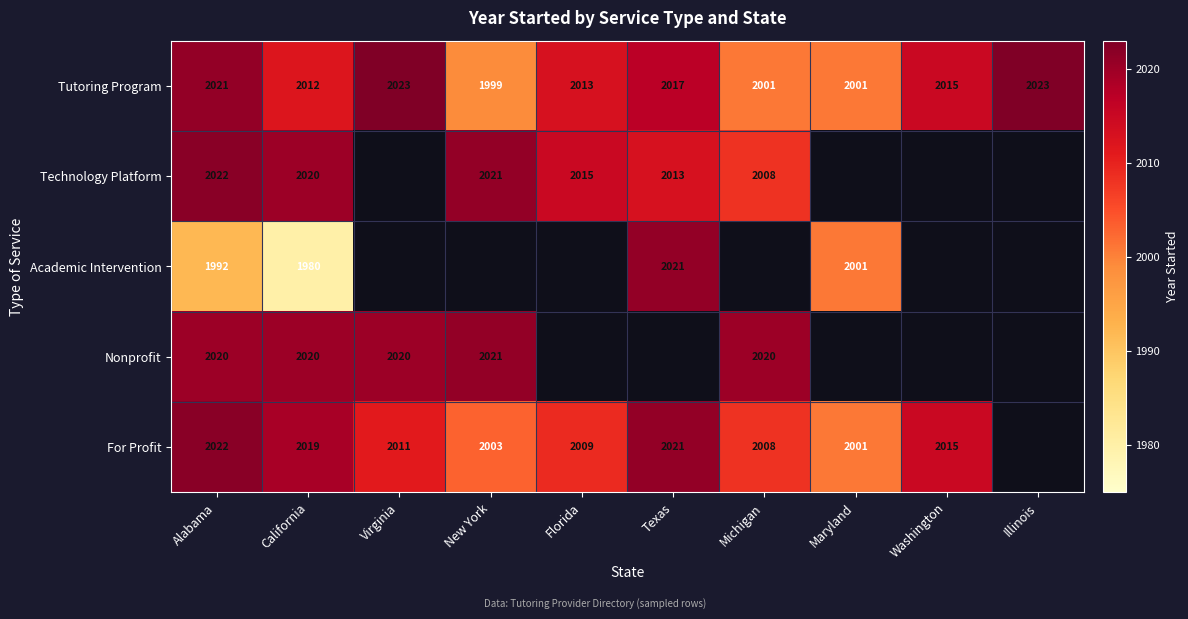

What is the difference between the Tutoring Program values at California and Texas?

5